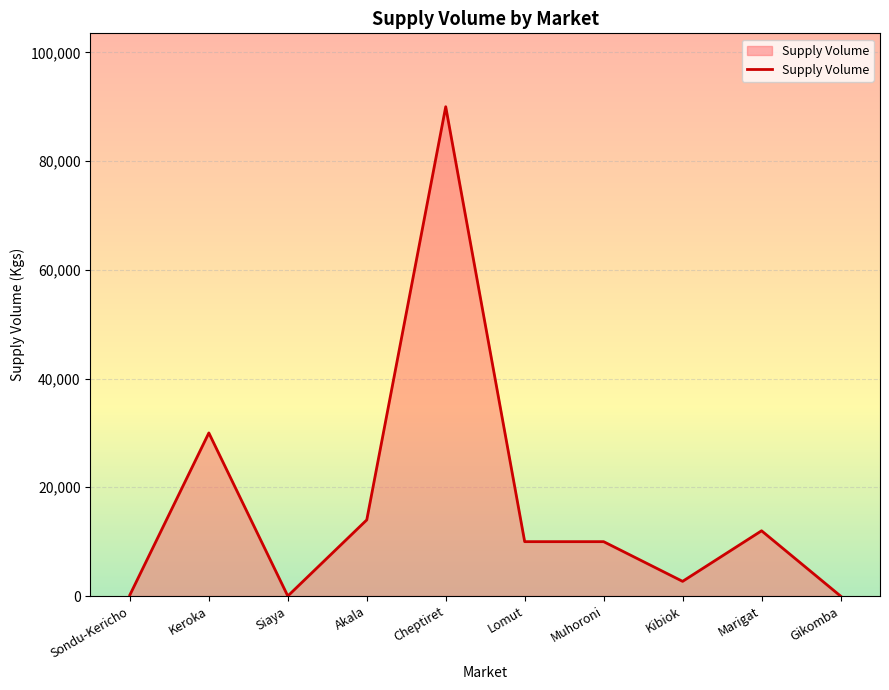

Approximately how many times larger is the value at Cheptiret compared to Lomut?

9.0